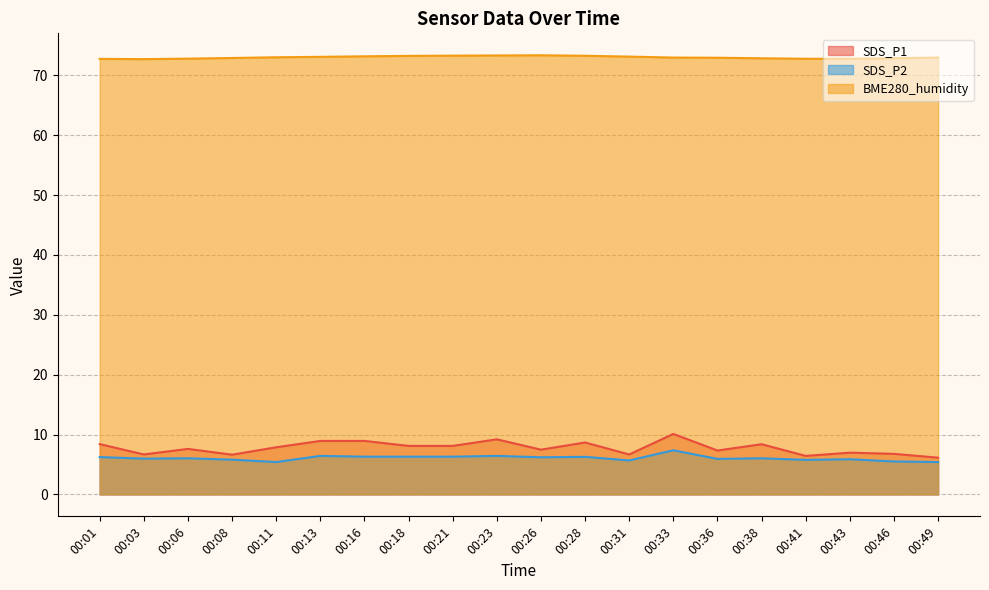

How many values in the SDS_P1 series exceed 7?

13